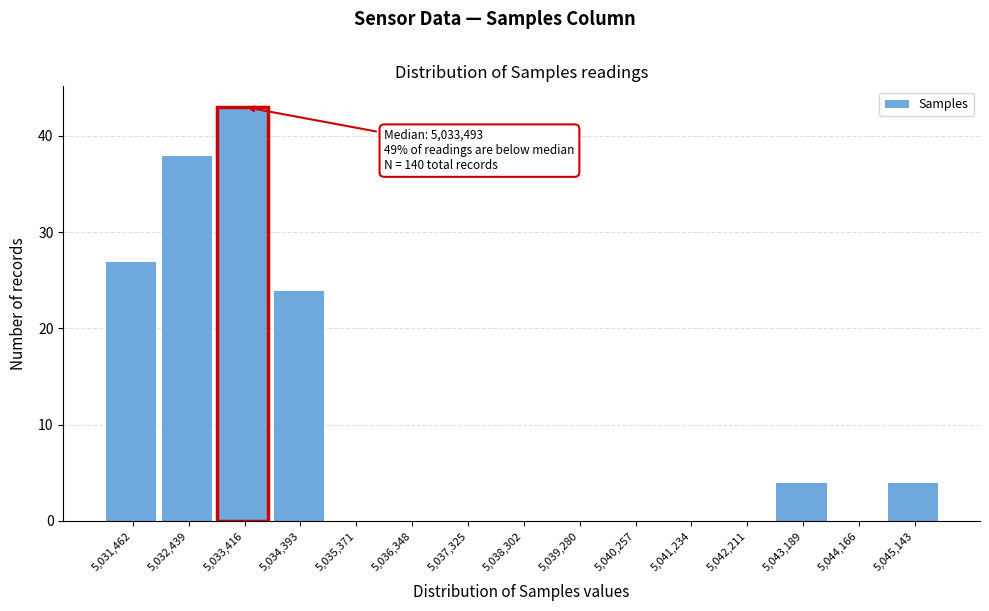

Reading right to left, extract all data points from this chart.

5,045,143=4	5,044,166=0	5,043,189=4	5,042,211=0	5,041,234=0	5,040,257=0	5,039,280=0	5,038,302=0	5,037,325=0	5,036,348=0	5,035,371=0	5,034,393=24	5,033,416=43	5,032,439=38	5,031,462=27